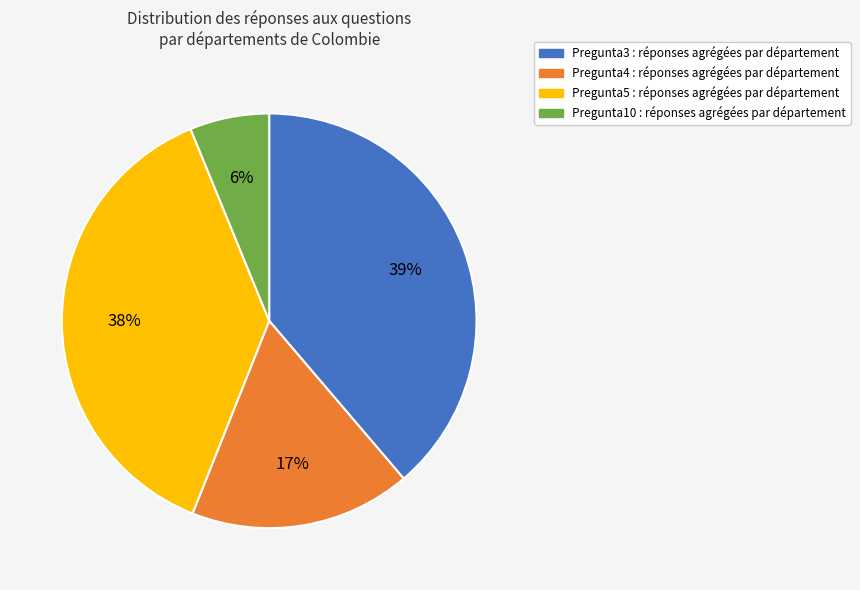

Which category has the smallest portion of the pie?

Pregunta10